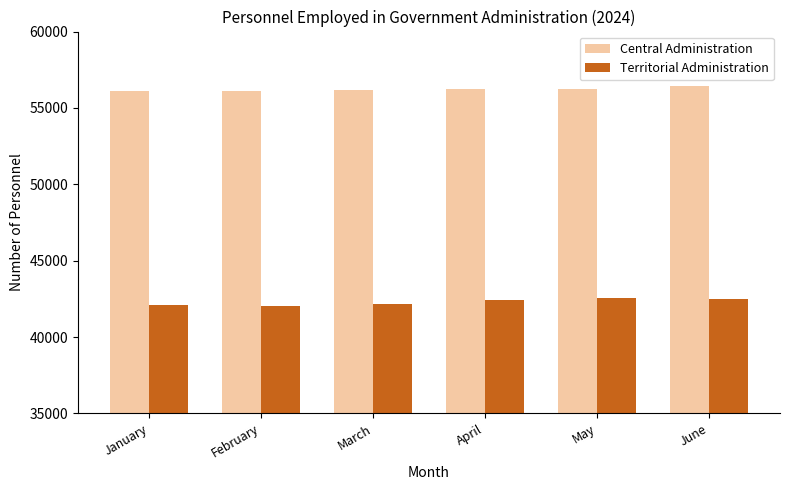

True or false: Territorial Administration has a value of 70816 at April.

False